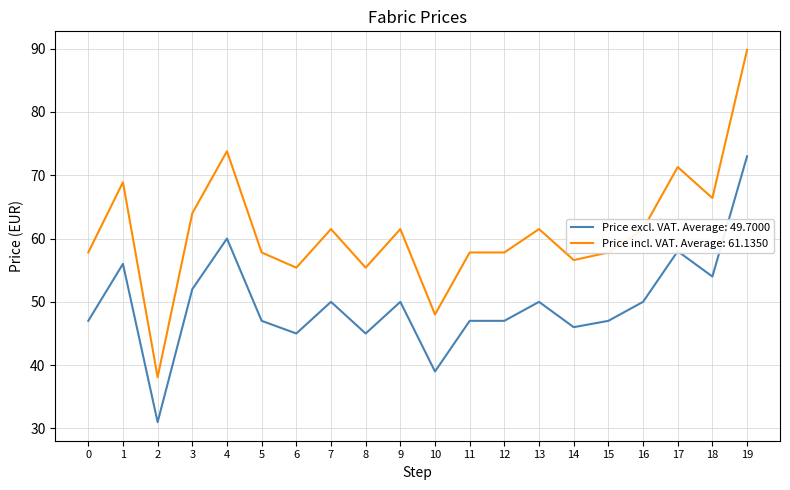

What is the minimum value for Price excl. VAT. Average: 49.7000?

31.0